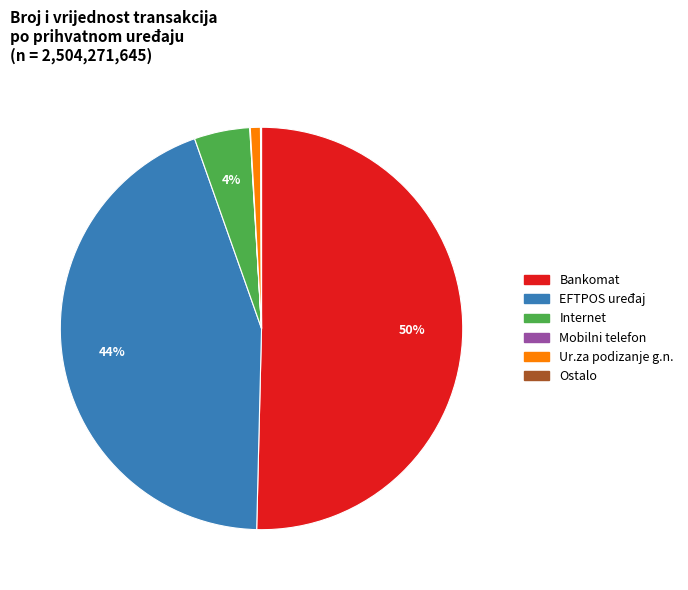

To the nearest percent, what is the average slice percentage?

17%